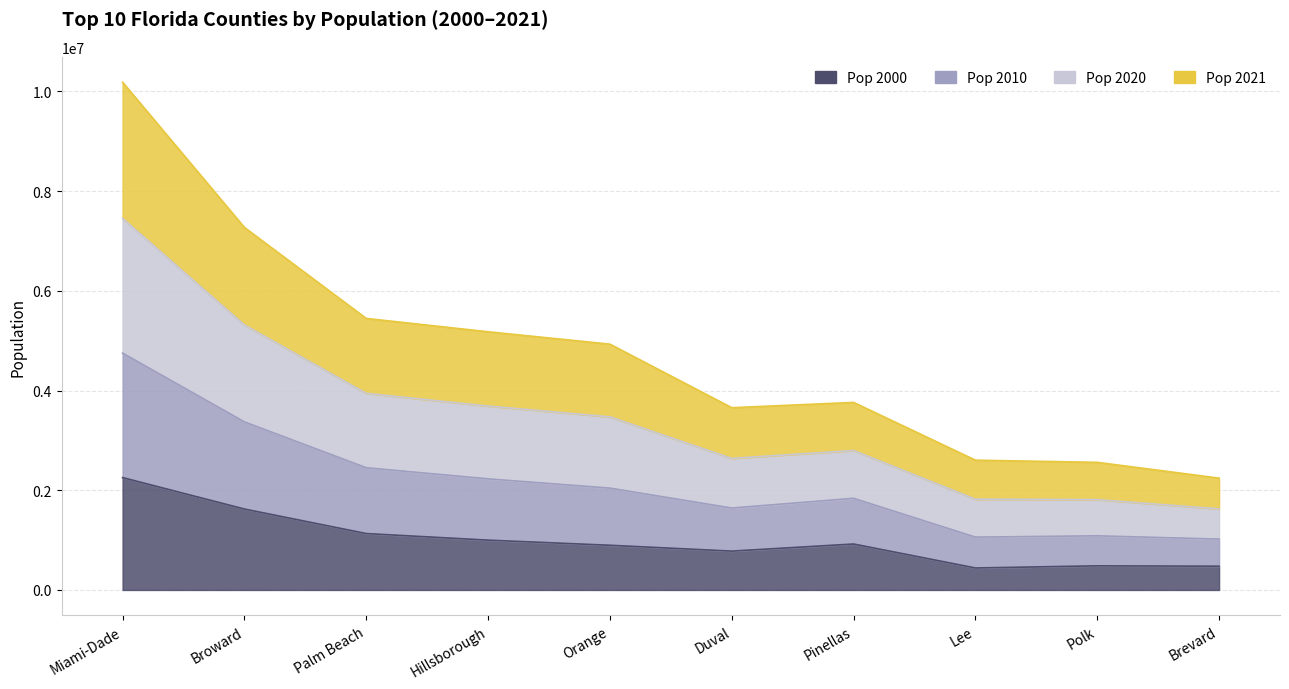

Which series has the largest total across all categories?

Pop 2020